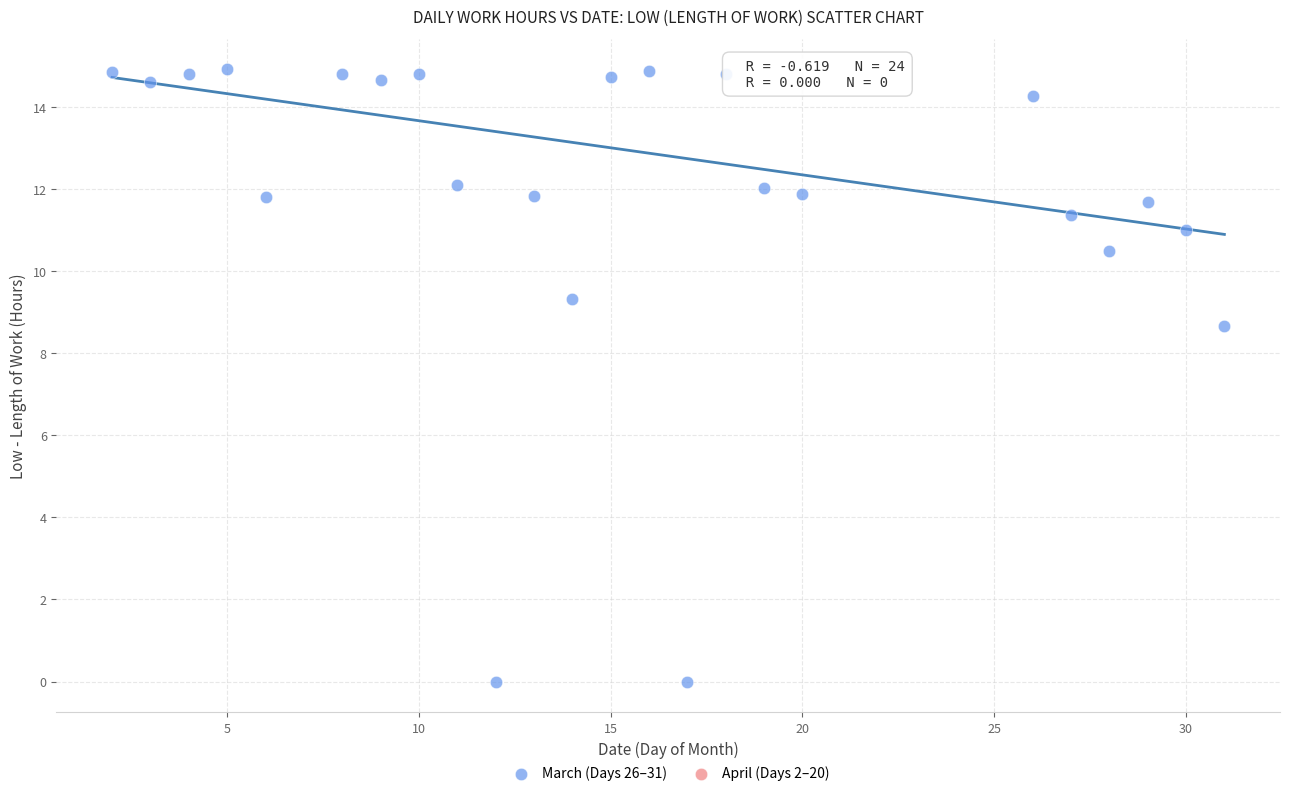

What Y value in the scatter plot is closest to 7?

8.7